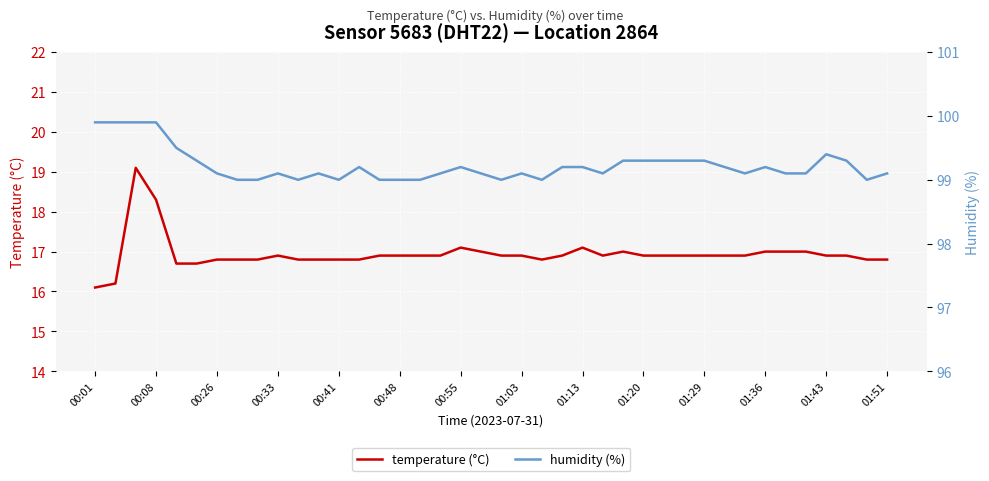

What value does the humidity (%) series have at 38?

99.0